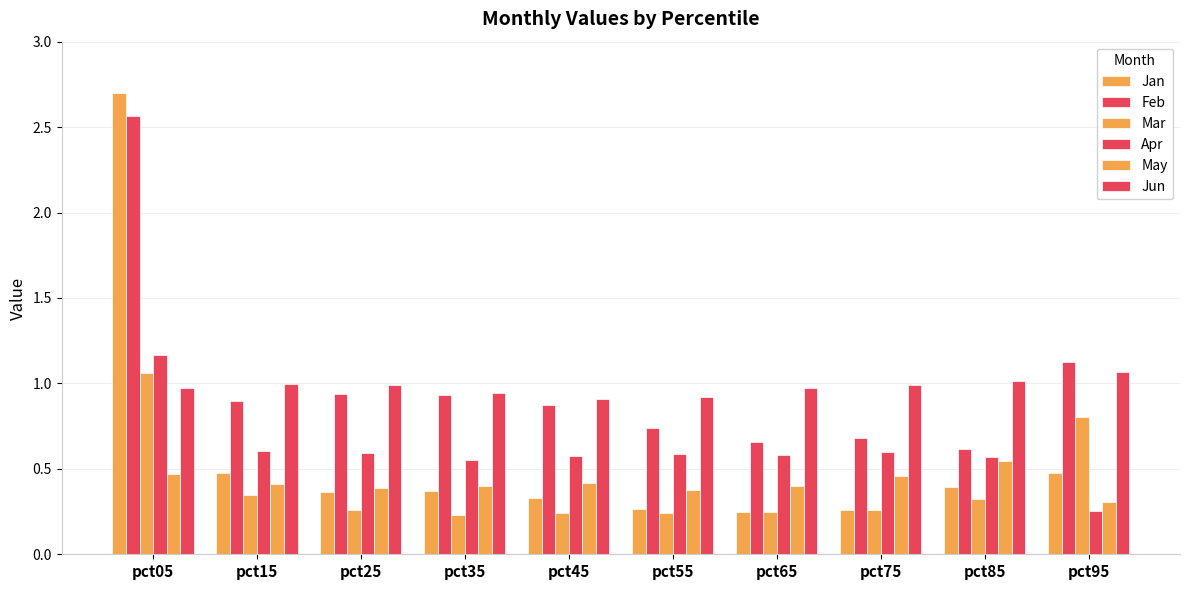

How many data points does each series have?

10